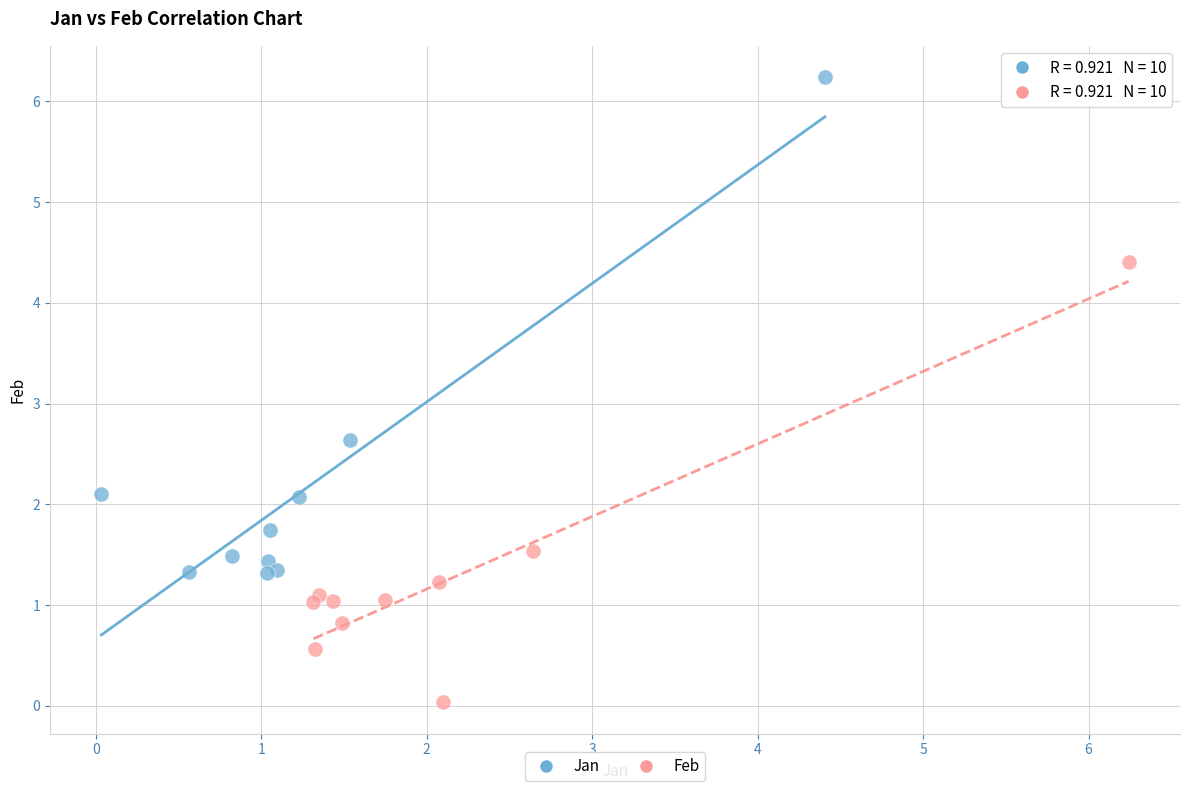

Which series has the widest spread of Y values?

Jan